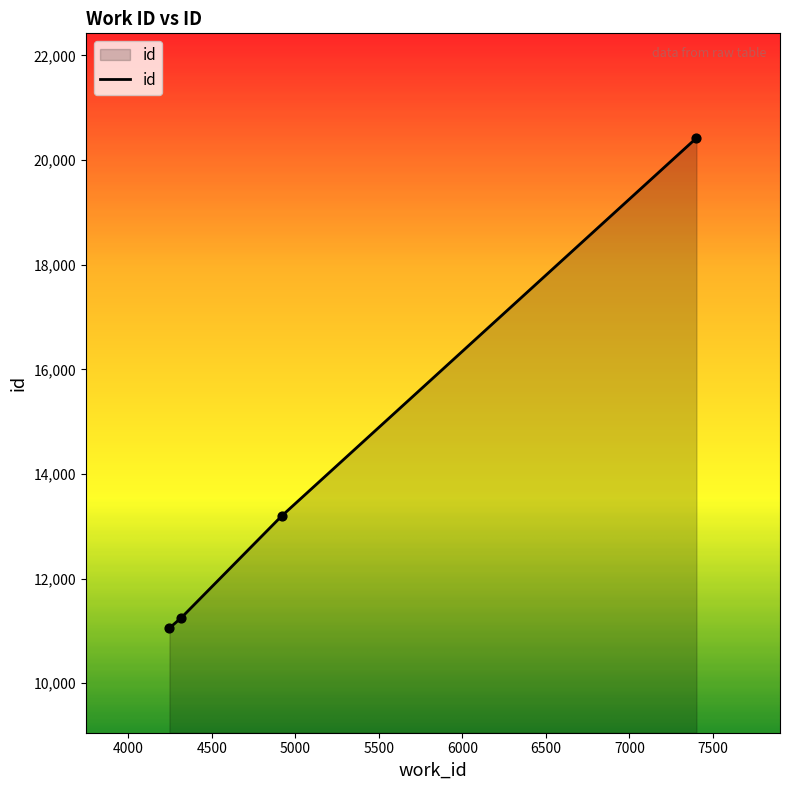

True or false: there are more than 2 points higher than both neighbors.

False